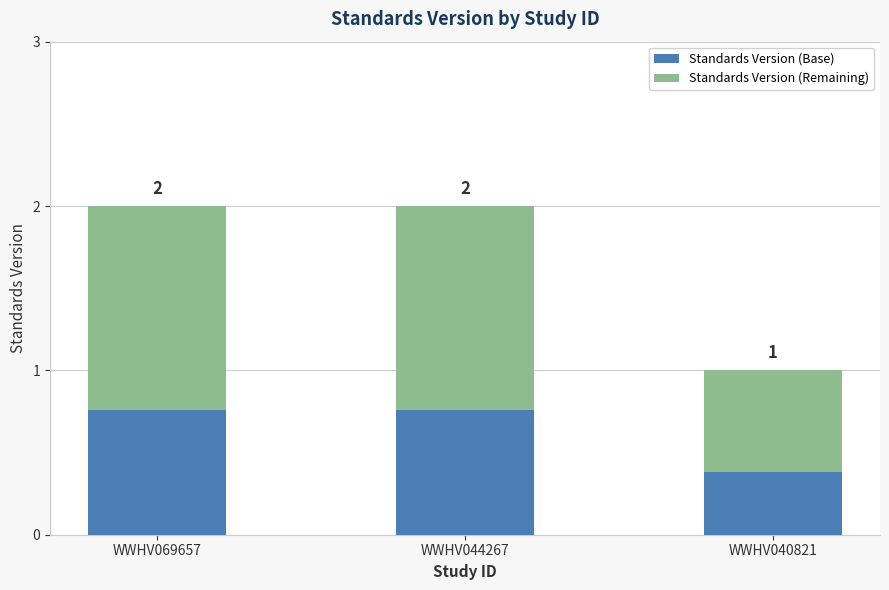

The value of Standards Version (Remaining) at WWHV040821 is 1.1. True or false?

False